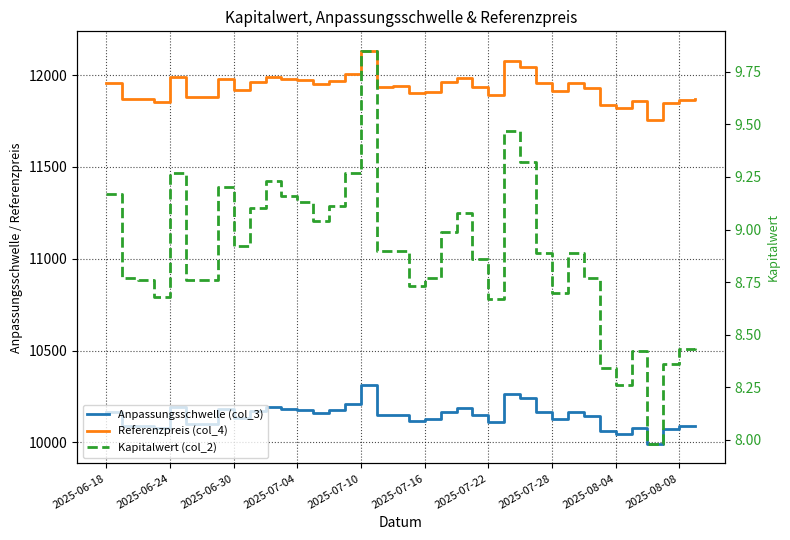

True or false: Referenzpreis (col_4) has a value of 11880.1 at 2025-07-16.

True